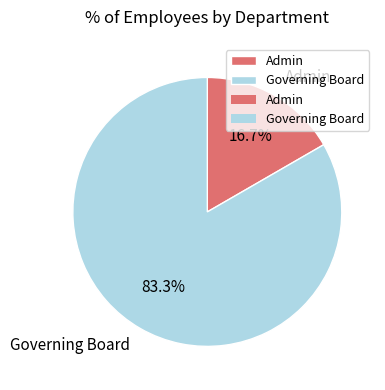

Is it true that Admin is 17% of the pie?

True